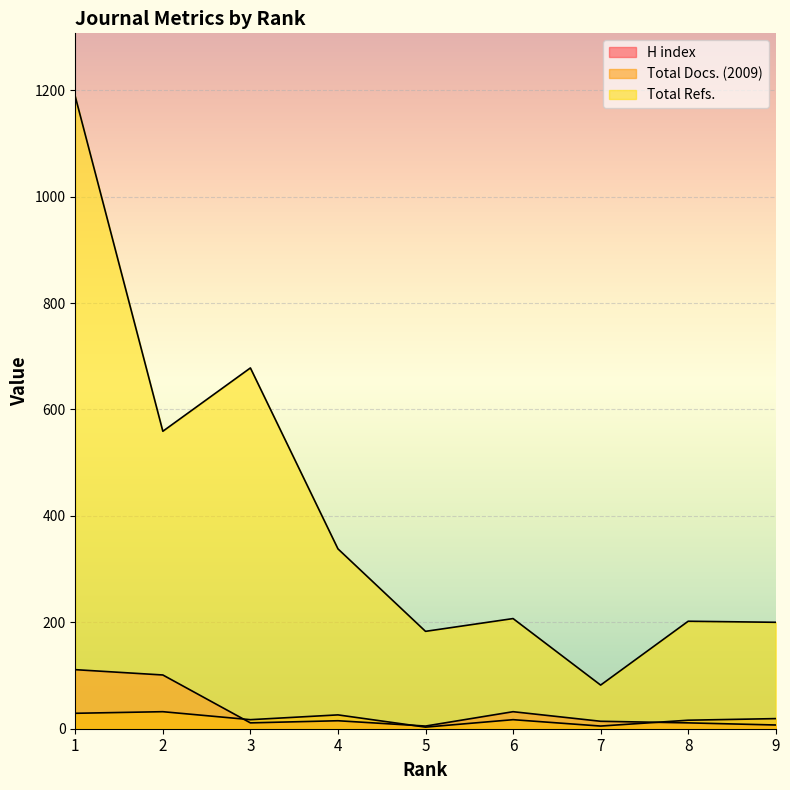

At which label is Total Docs. (2009) closest to 17?

3